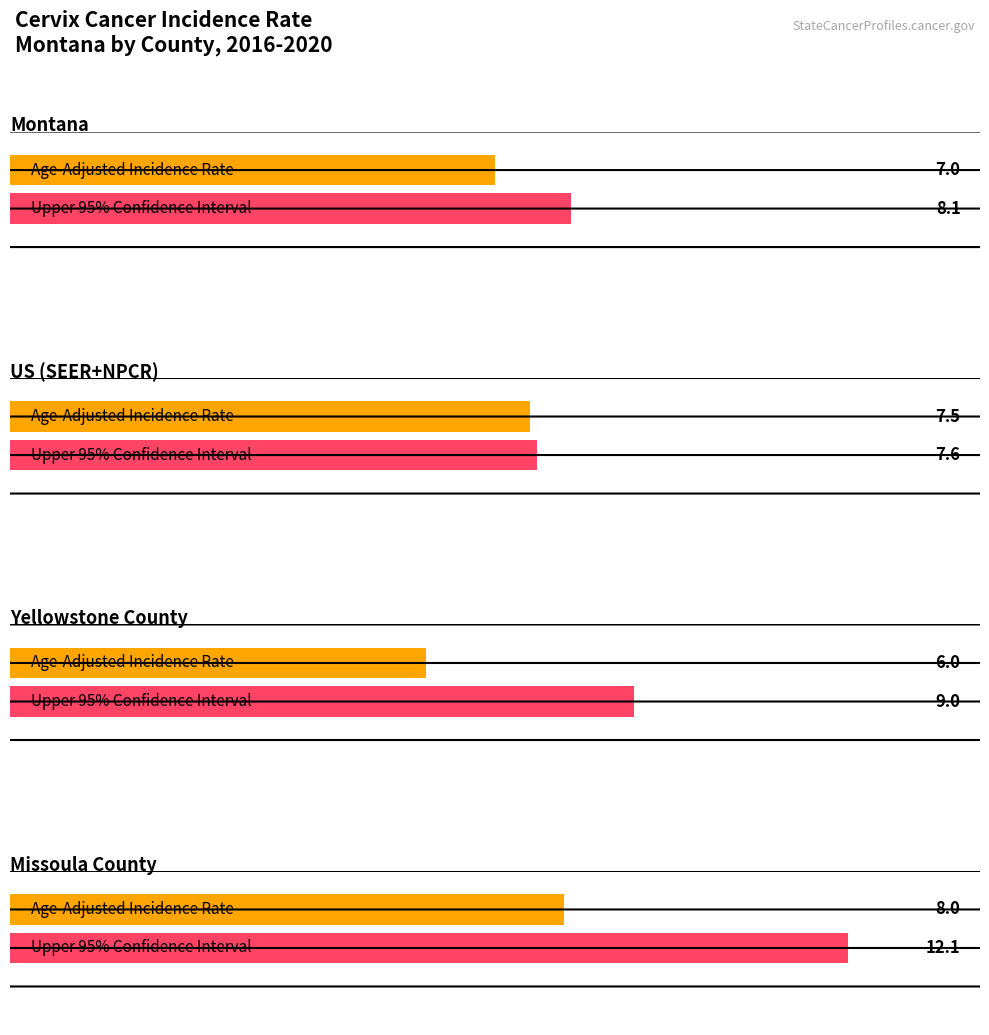

At which category is the sum across all series the highest?

Missoula County